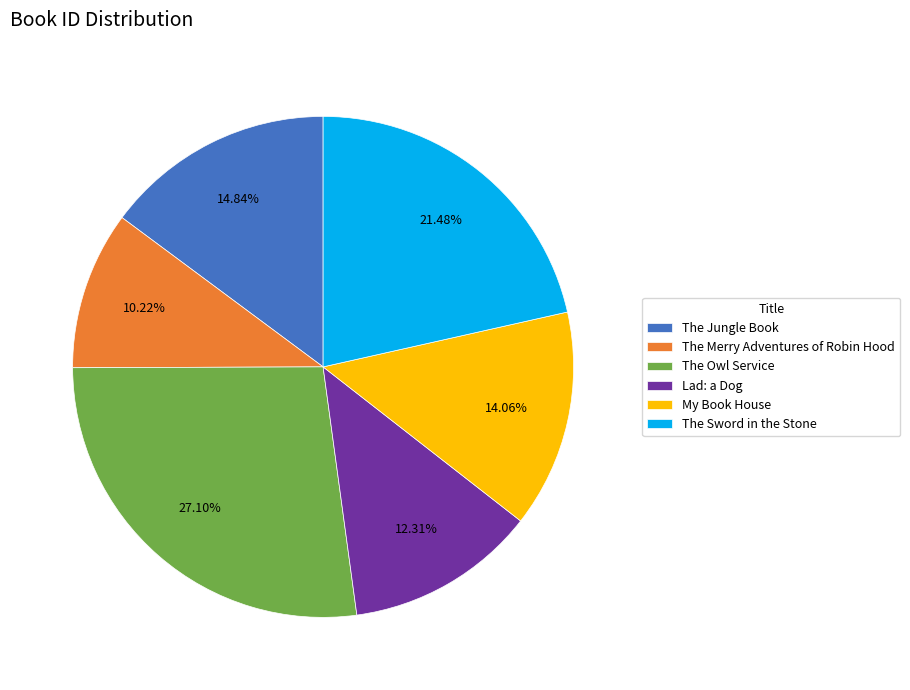

Which slice is the largest?

The Owl Service